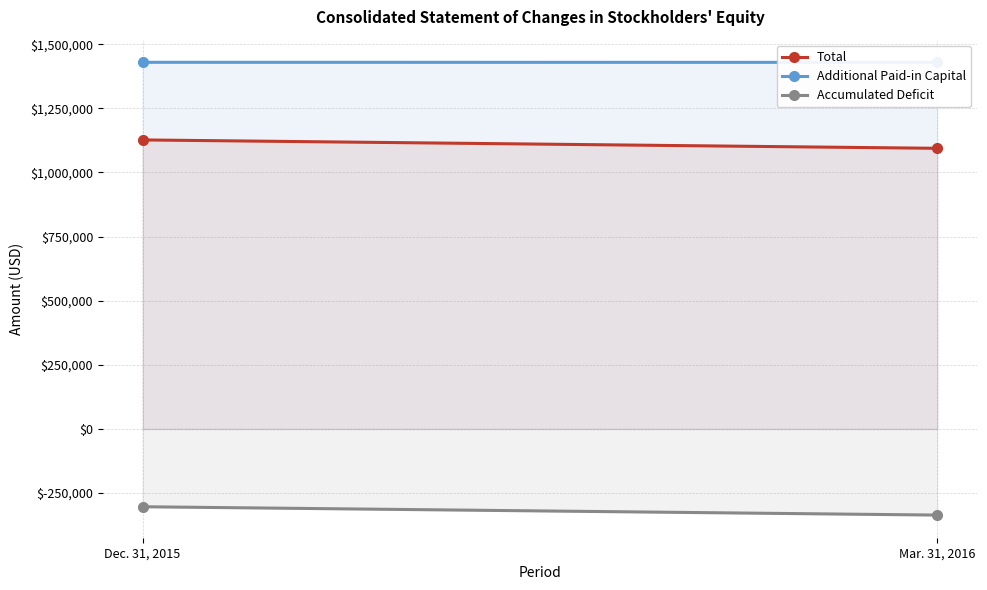

What is the difference between the Total values at Dec. 31, 2015 and Mar. 31, 2016?

32685